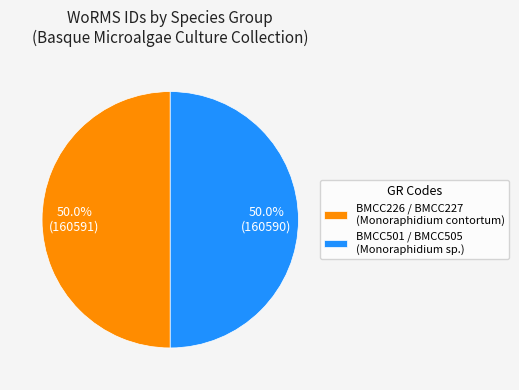

Approximately how many times larger is the value at BMCC501 / BMCC505 (Monoraphidium sp.) compared to BMCC226 / BMCC227 (Monoraphidium contortum)?

1.0